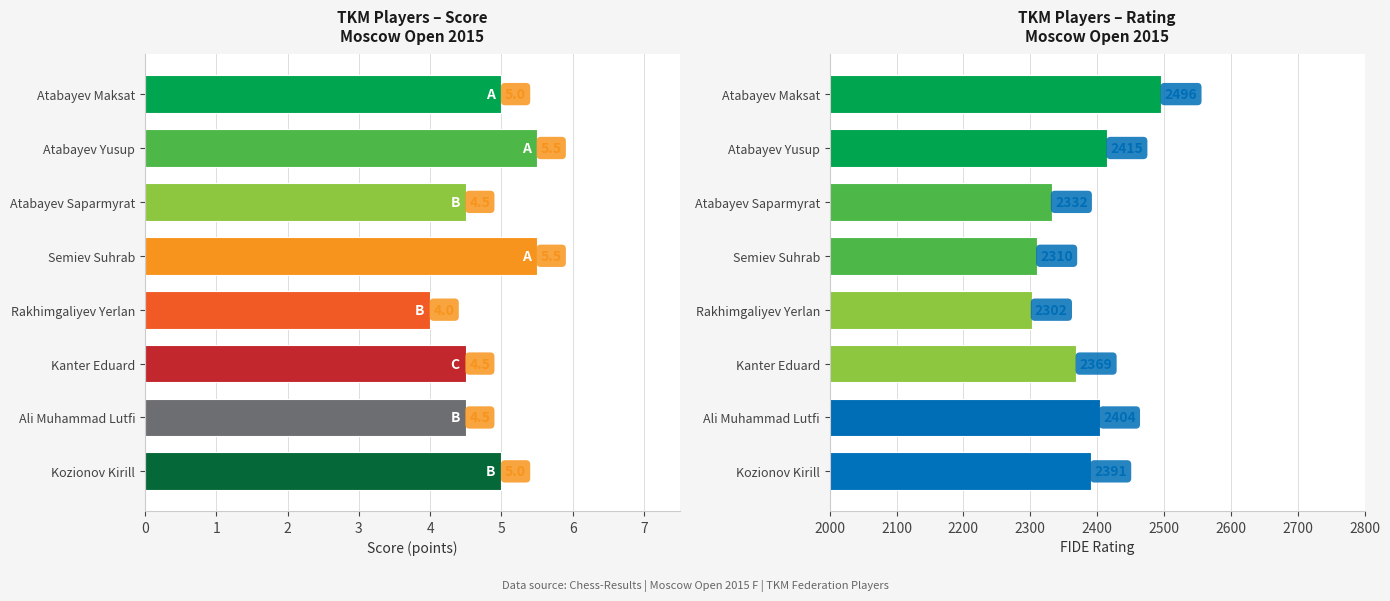

What is the average value of the Score series?

4.8